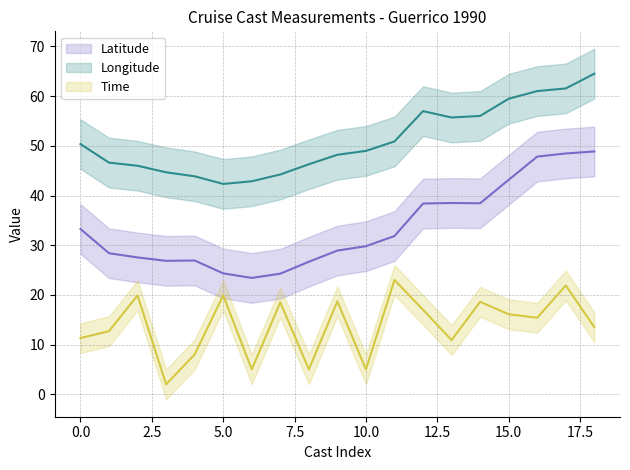

Reading left to right, extract all data points from this chart.

Latitude: 33.3	28.4	27.5	26.9	26.9	24.3	23.4	24.3	26.7	28.9	29.8	31.8	38.4	38.5	38.4	43.2	47.8	48.5	48.9
Longitude: 50.4	46.6	46.0	44.7	43.9	42.3	42.9	44.2	46.3	48.2	49.0	50.9	57.0	55.7	56.0	59.5	61.0	61.5	64.5
Time: 11.3	12.7	19.9	2.0	8.0	19.9	5.0	18.5	5.0	18.7	5.0	23.0	17.0	10.9	18.6	16.1	15.4	21.9	13.5